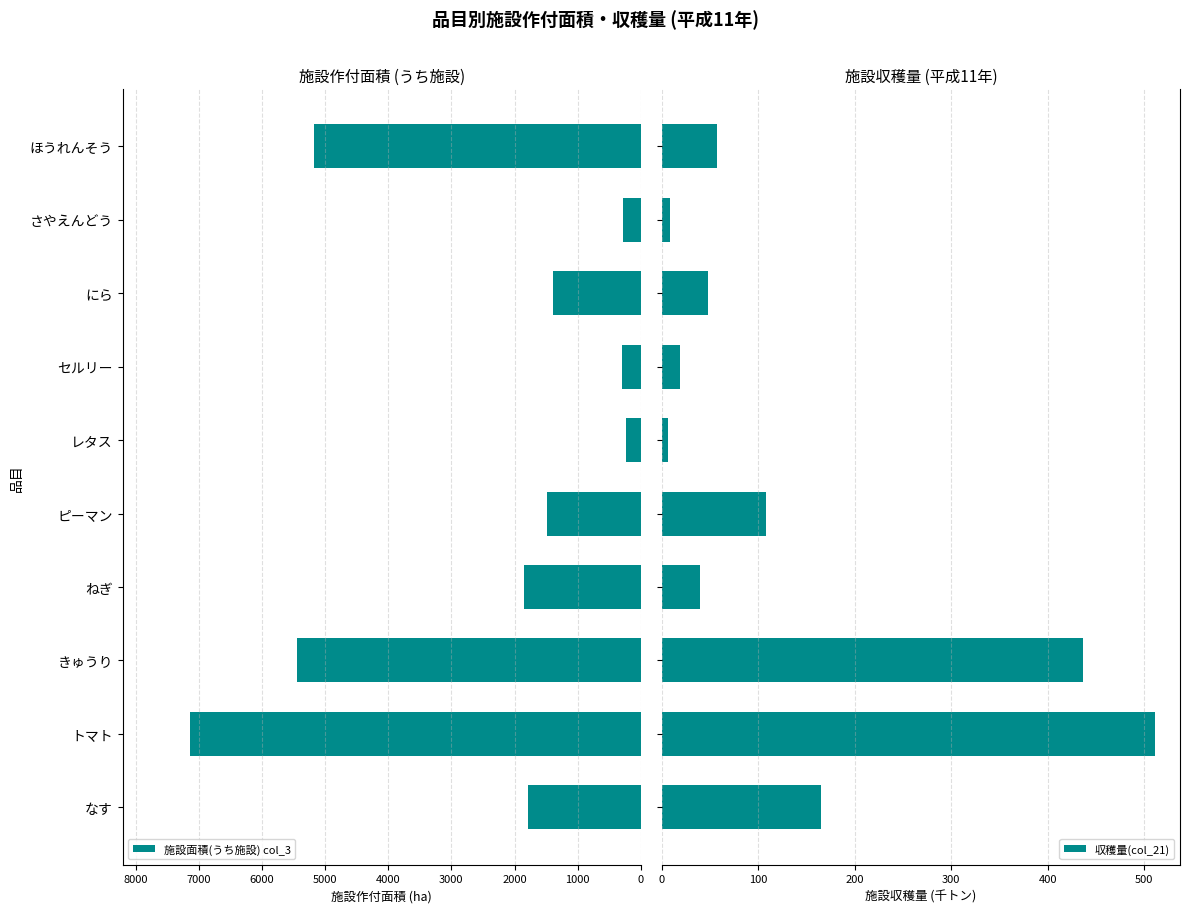

What is the difference between the maximum and minimum values in the 収穫量(col_21) series?

505.2